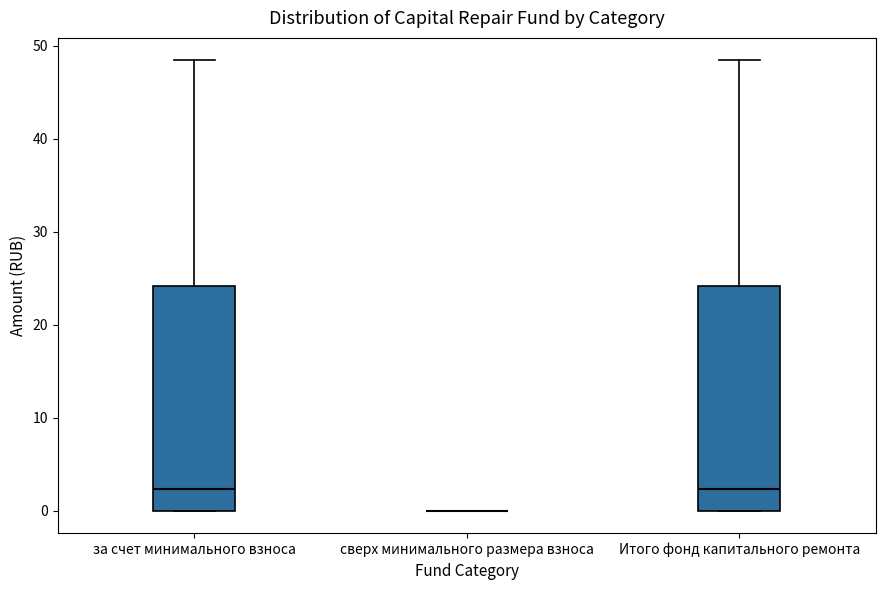

Where is the upper edge of the box for за счет минимального взноса on the y-axis? The values are not printed on the chart, so give them approximately, as read against the axis.

24